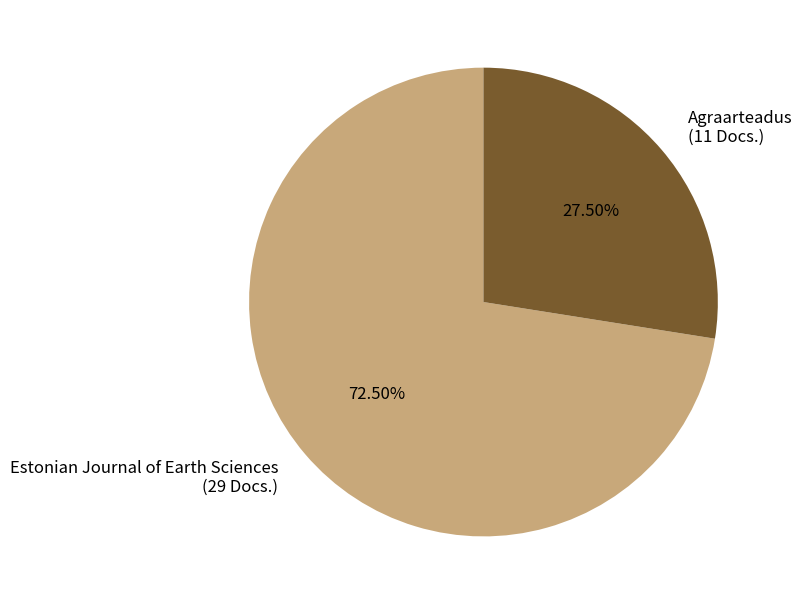

Rank the categories by value from highest to lowest.

Estonian Journal of Earth Sciences, Agraarteadus